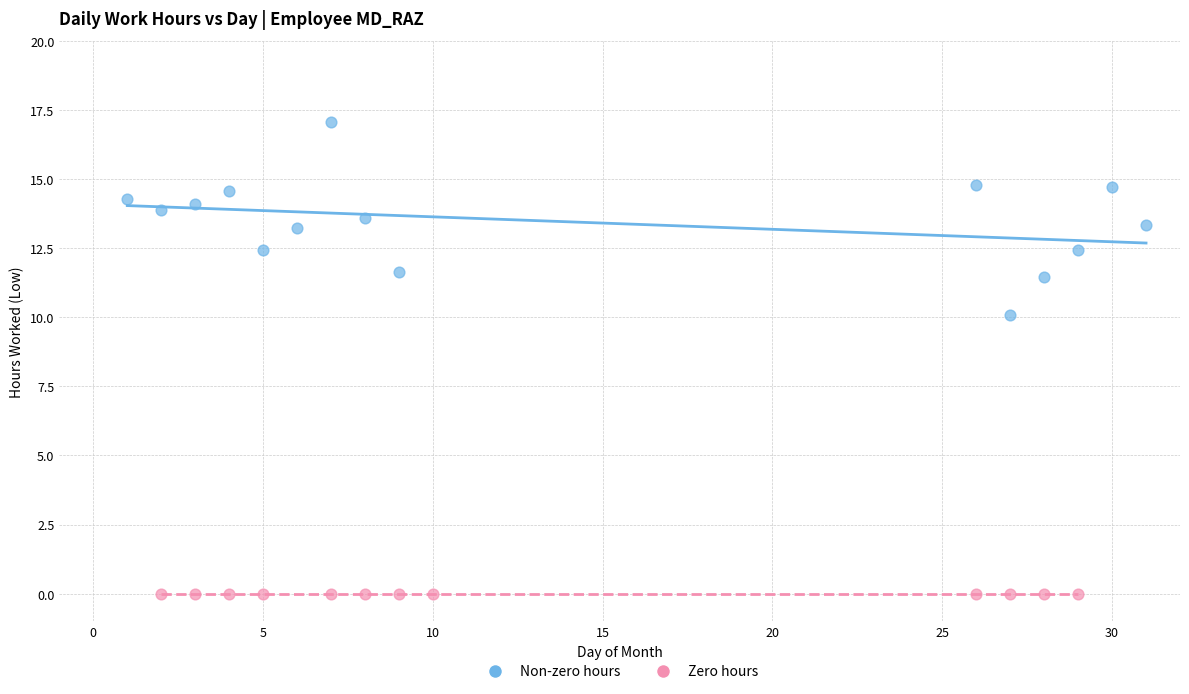

What are all the series names shown in the legend?

Non-zero hours, Zero hours